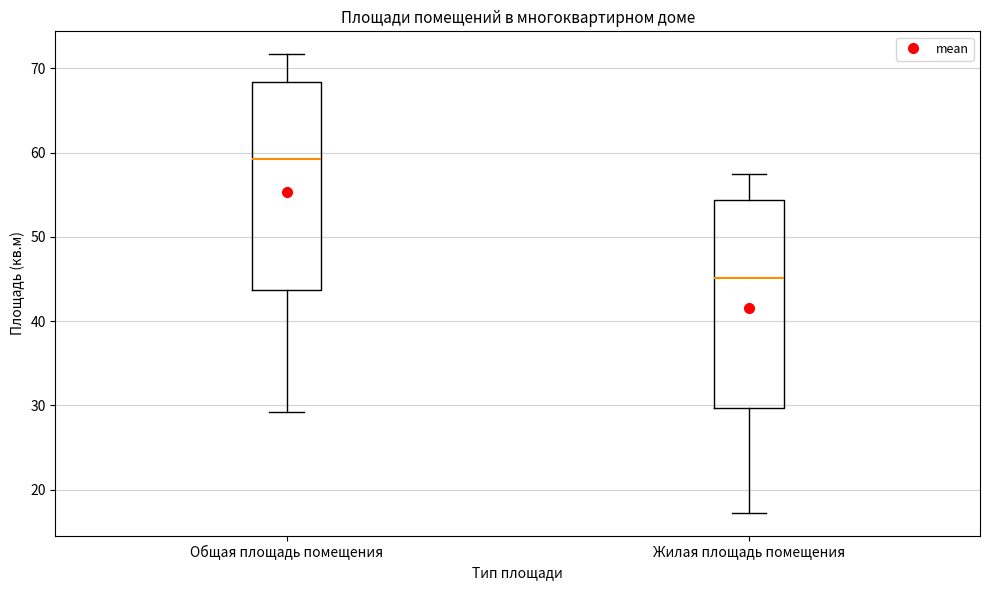

Reading left to right, transcribe this box plot: for each box, give where its median line is, the range the box spans, and where its two whiskers end, as read against the y-axis. The values are not printed on the chart, so give them approximately, as read against the axis.

Общая площадь помещения: median 59, box 44 to 68, whiskers 29 to 72
Жилая площадь помещения: median 45, box 30 to 54, whiskers 17 to 58